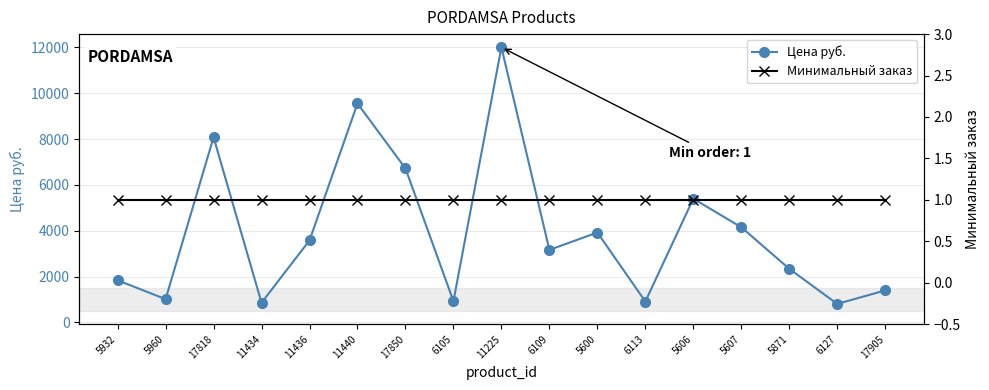

Between 11434 and 5600, which series saw the biggest shift?

Цена руб.